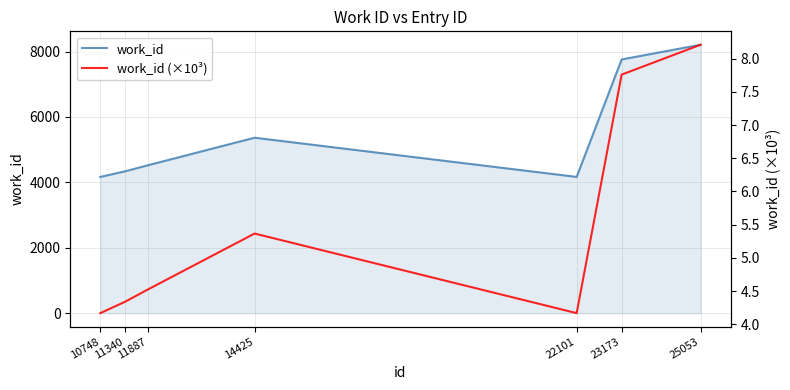

List the series in order of their peak value, lowest first.

work_id (×10³), work_id